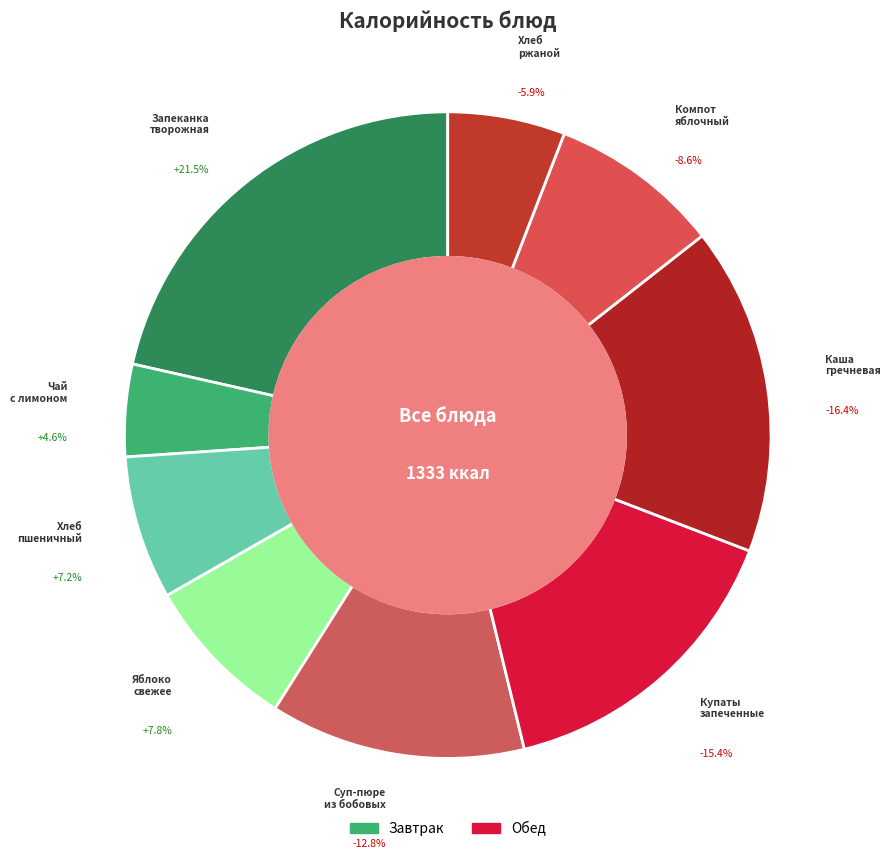

To the nearest percent, what is the difference between the largest and smallest slice percentages?

17%